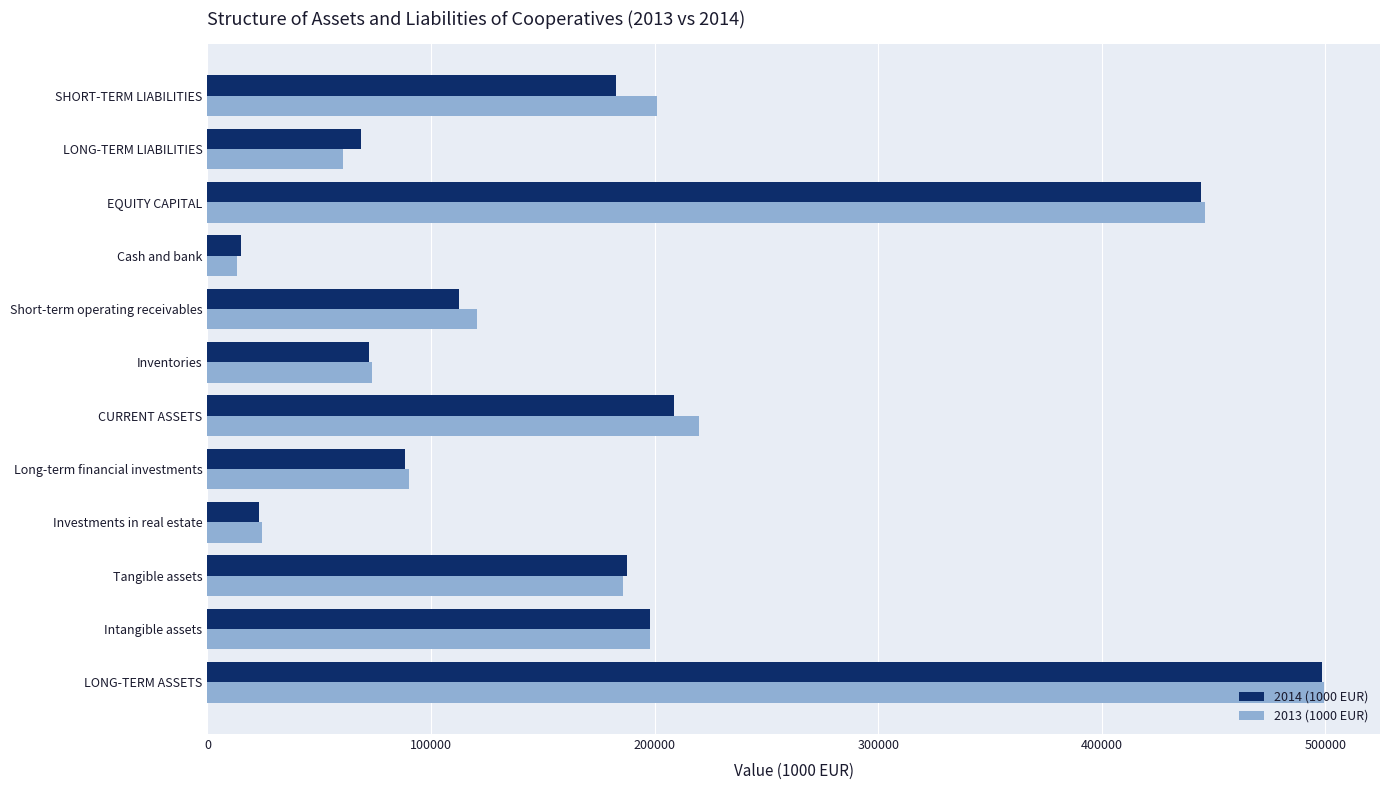

Is it true that 2014 (1000 EUR) equals 136217.0 at Long-term financial investments?

False